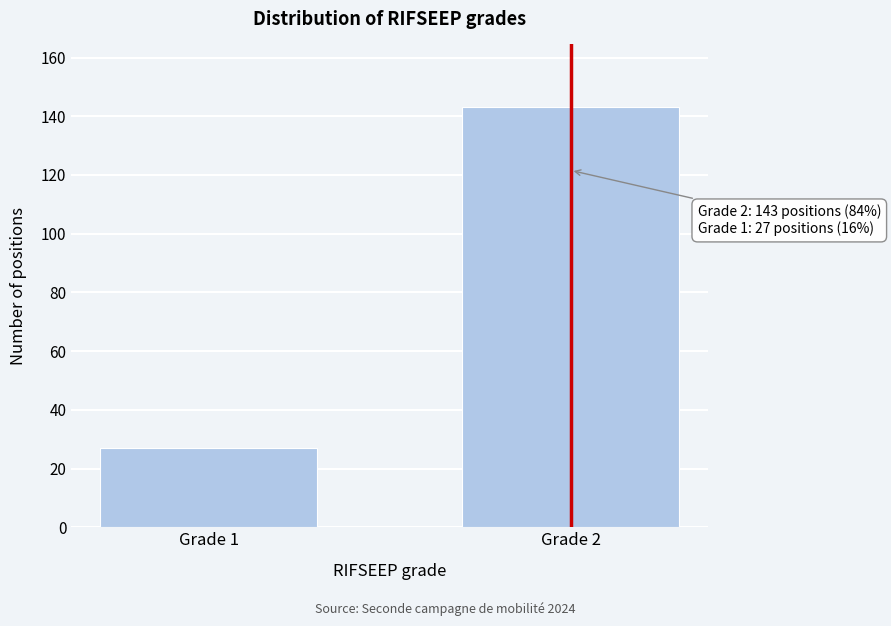

Reading left to right, what are all the values shown in this chart?

Grade 1=27	Grade 2=143